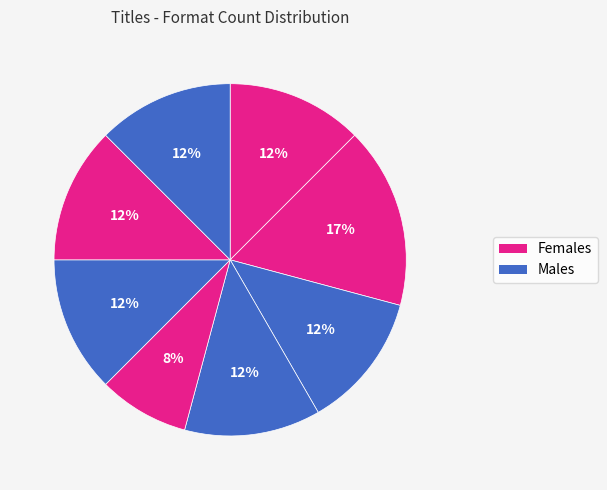

How many slices are in this pie chart?

8